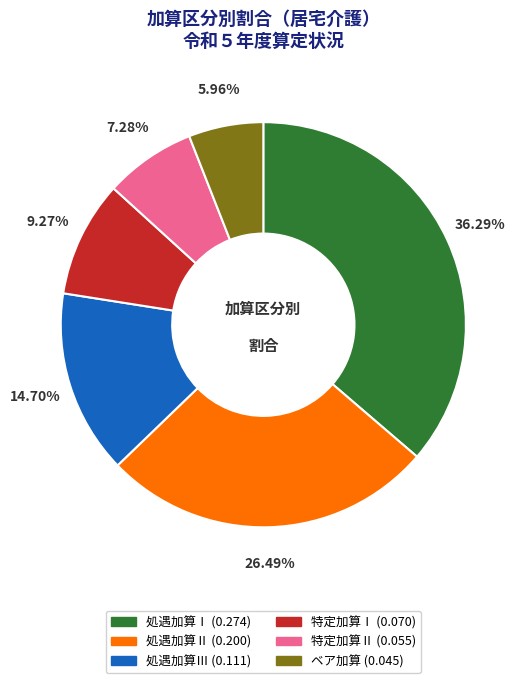

Is there a majority slice in this chart?

No